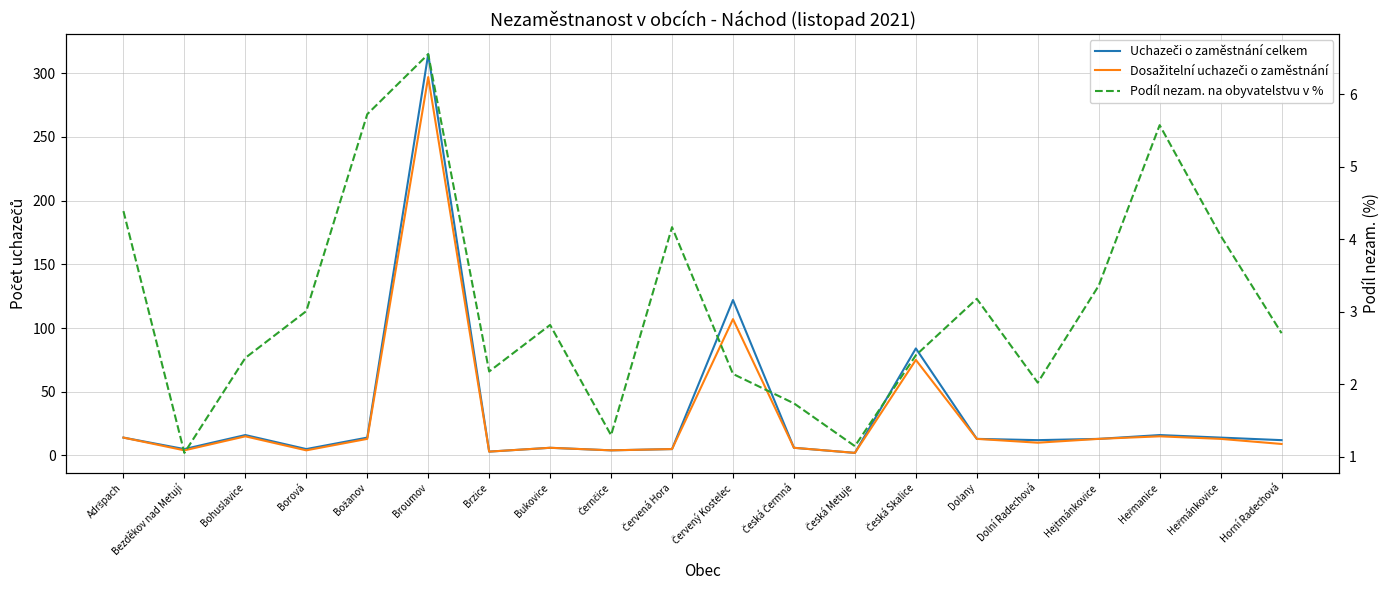

How many interior local peaks does the Podíl nezam. na obyvatelstvu v % series have?

5